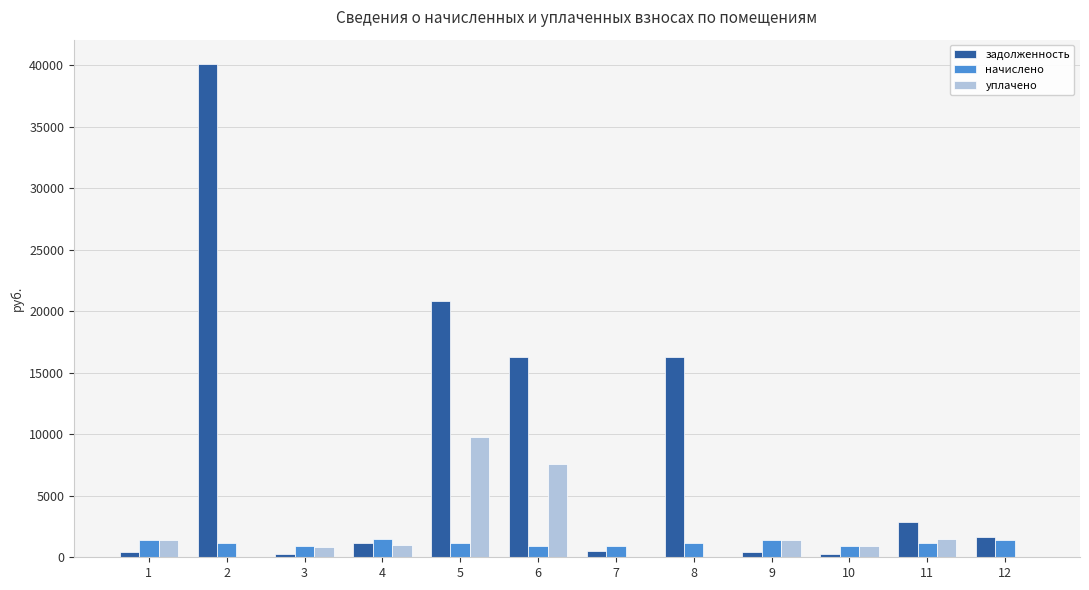

Is the value of начислено at 8 greater than the value of задолженность at 5?

No